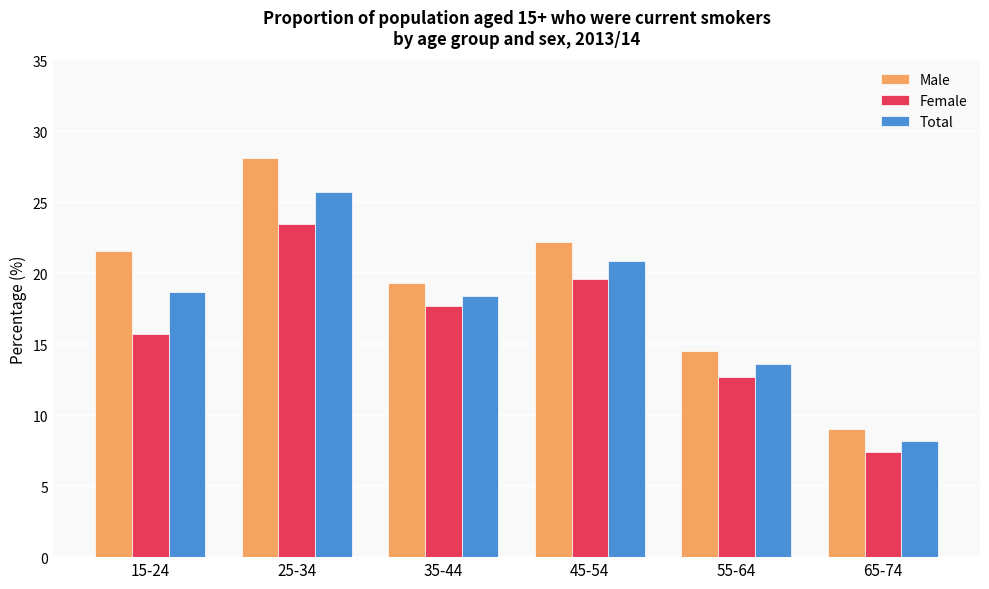

At which category is the sum across all series the highest?

25-34